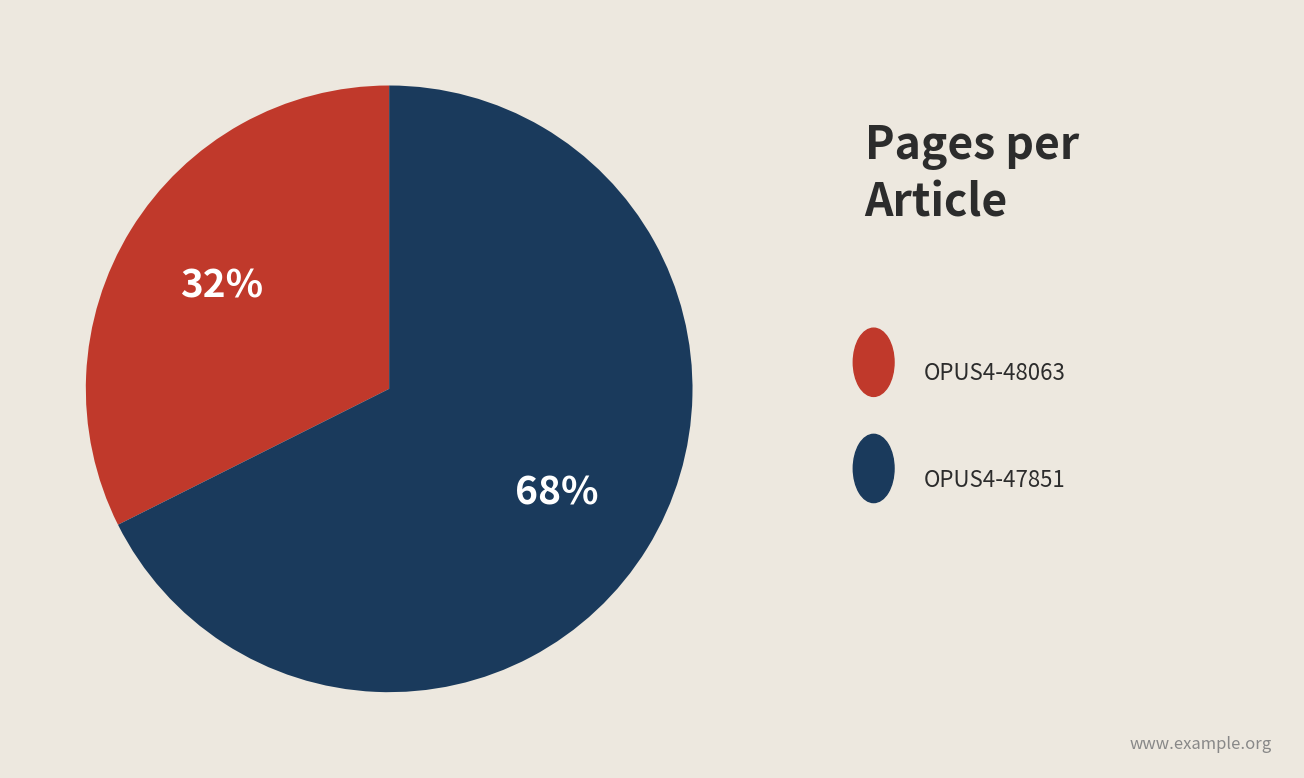

Which category accounts for the majority?

OPUS4-47851